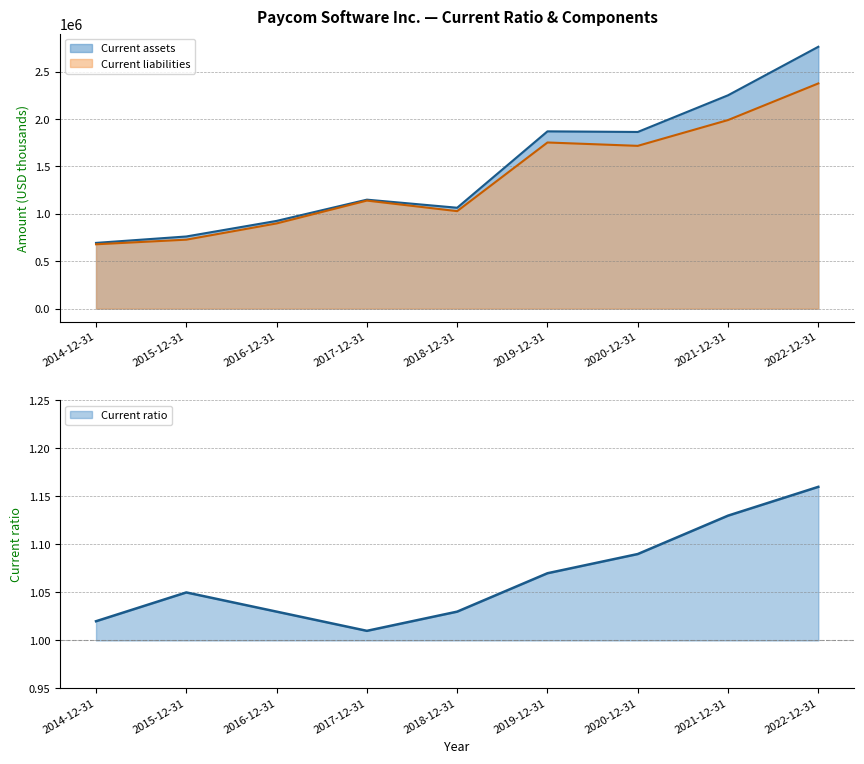

List the labels in order of Current liabilities value, smallest first.

2014-12-31, 2015-12-31, 2016-12-31, 2018-12-31, 2017-12-31, 2020-12-31, 2019-12-31, 2021-12-31, 2022-12-31